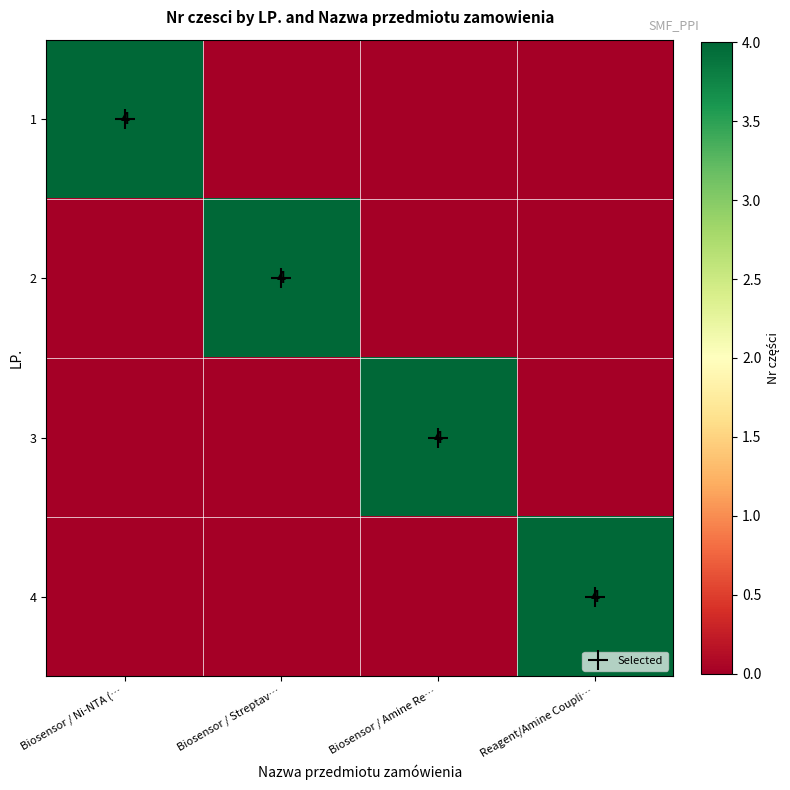

The 3 series shows 0 at Biosensor / Streptav…. True or false?

True